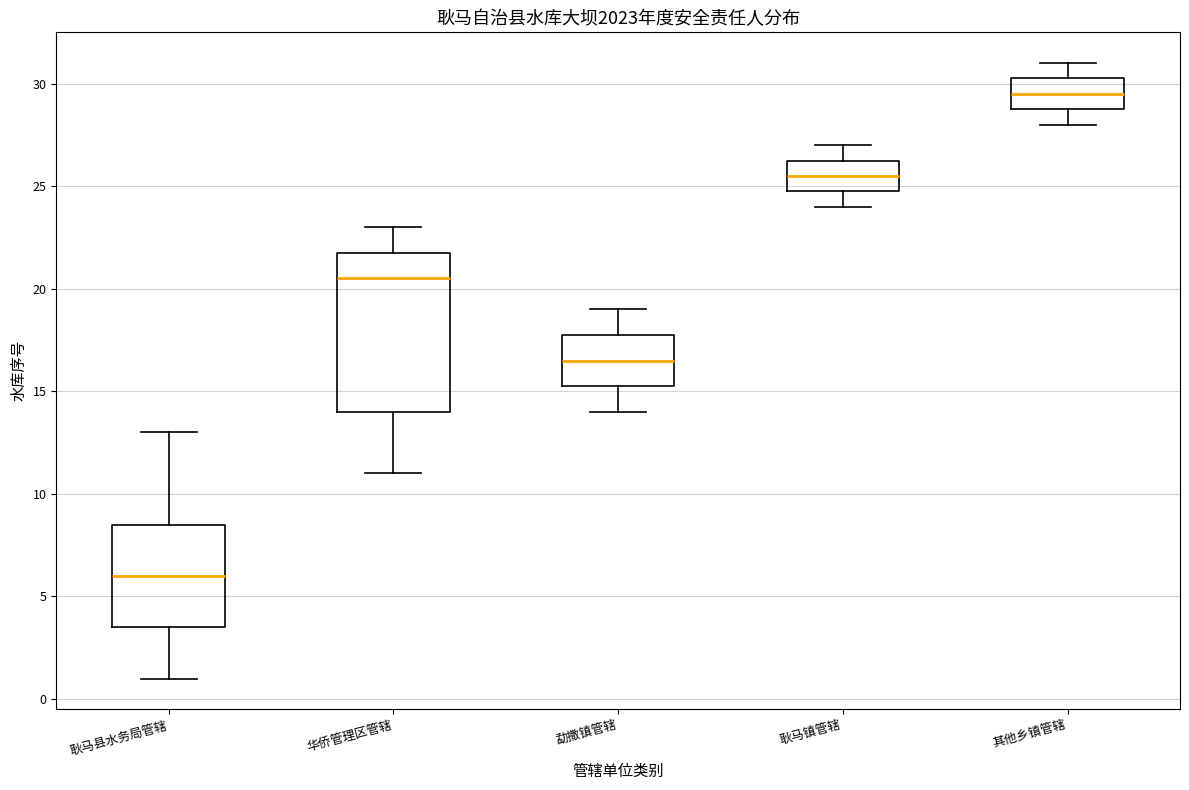

Which box has the highest median line?

其他乡镇管辖